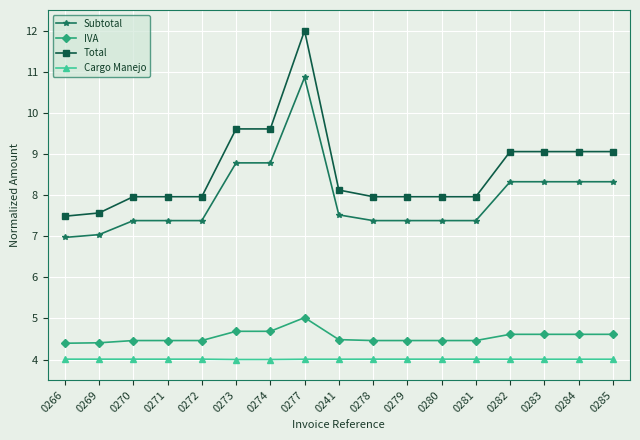

At which category is the sum across all series the highest?

0277